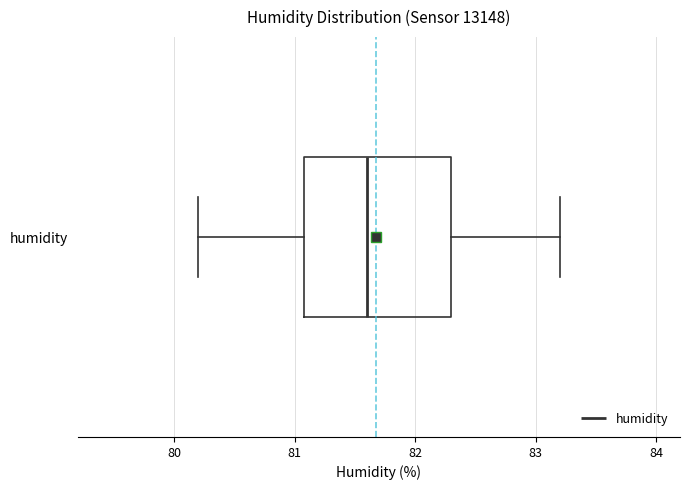

Read this box plot against the x-axis: the position of the median line, the range covered by the box, and the ends of both whiskers. The values are not printed on the chart, so give them approximately, as read against the axis.

median 81.6, box 81.1 to 82.3, whiskers 80.2 to 83.2